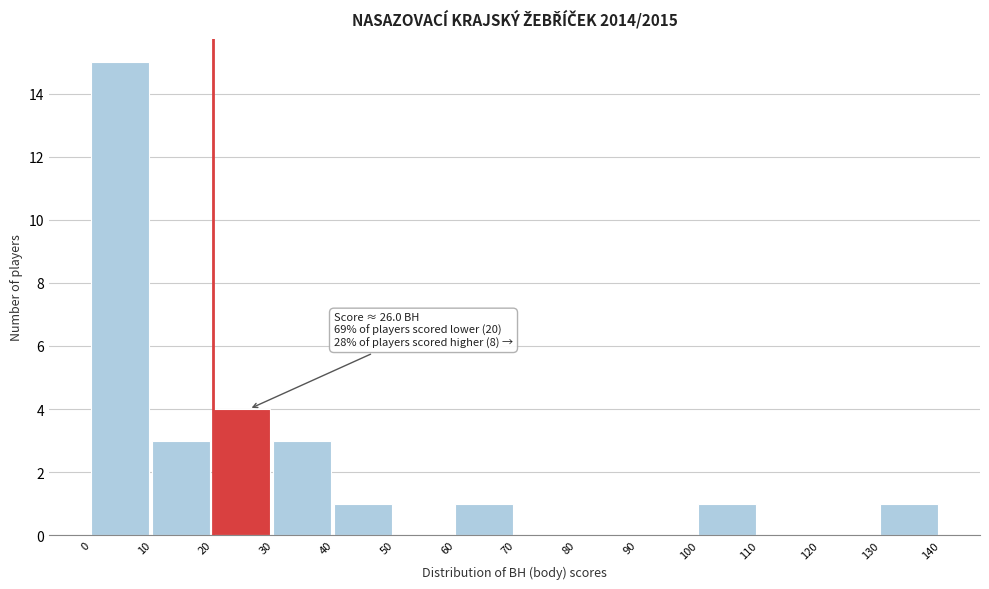

Which range on the x-axis has the tallest bar?

0 to 10